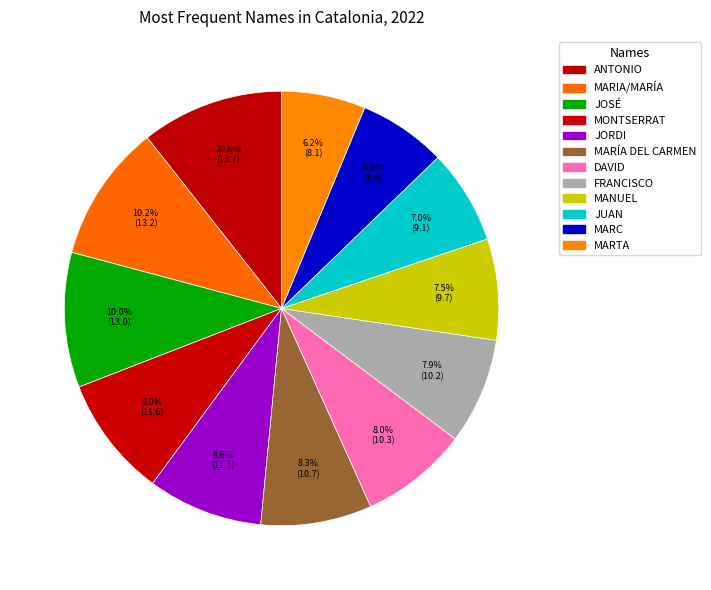

How many segments does this pie chart have?

12